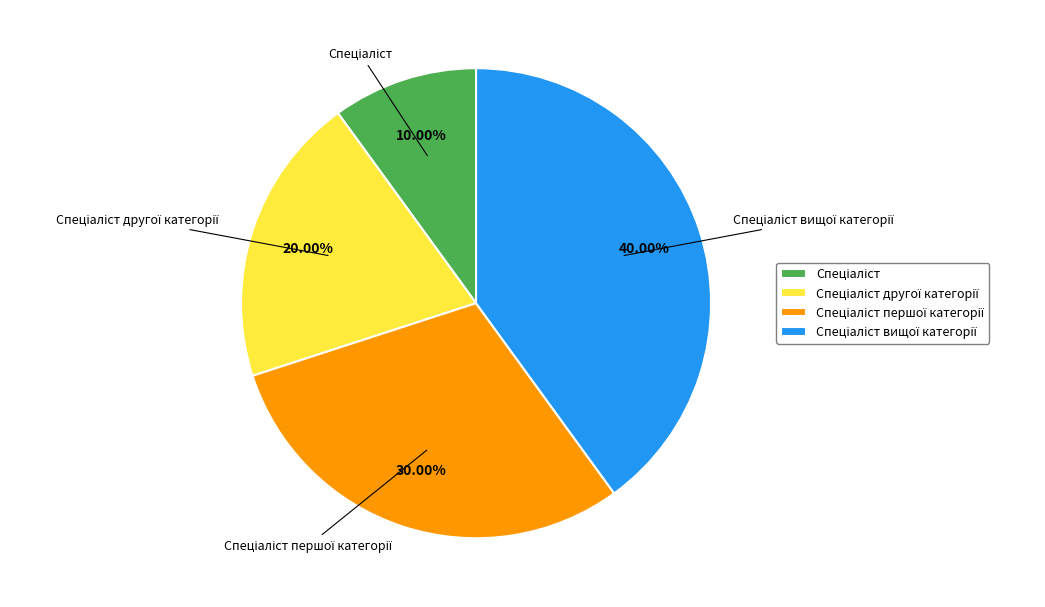

Does any single category account for the majority?

No